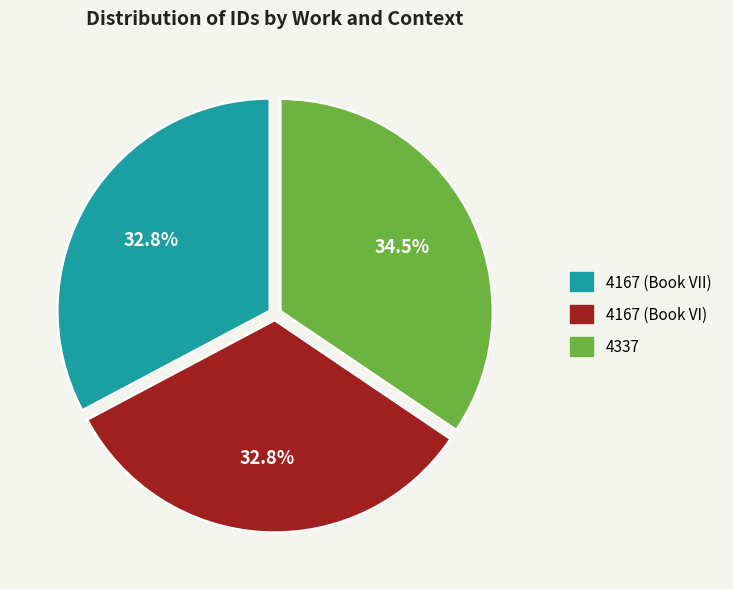

Is there any slice that represents more than half of the pie?

No